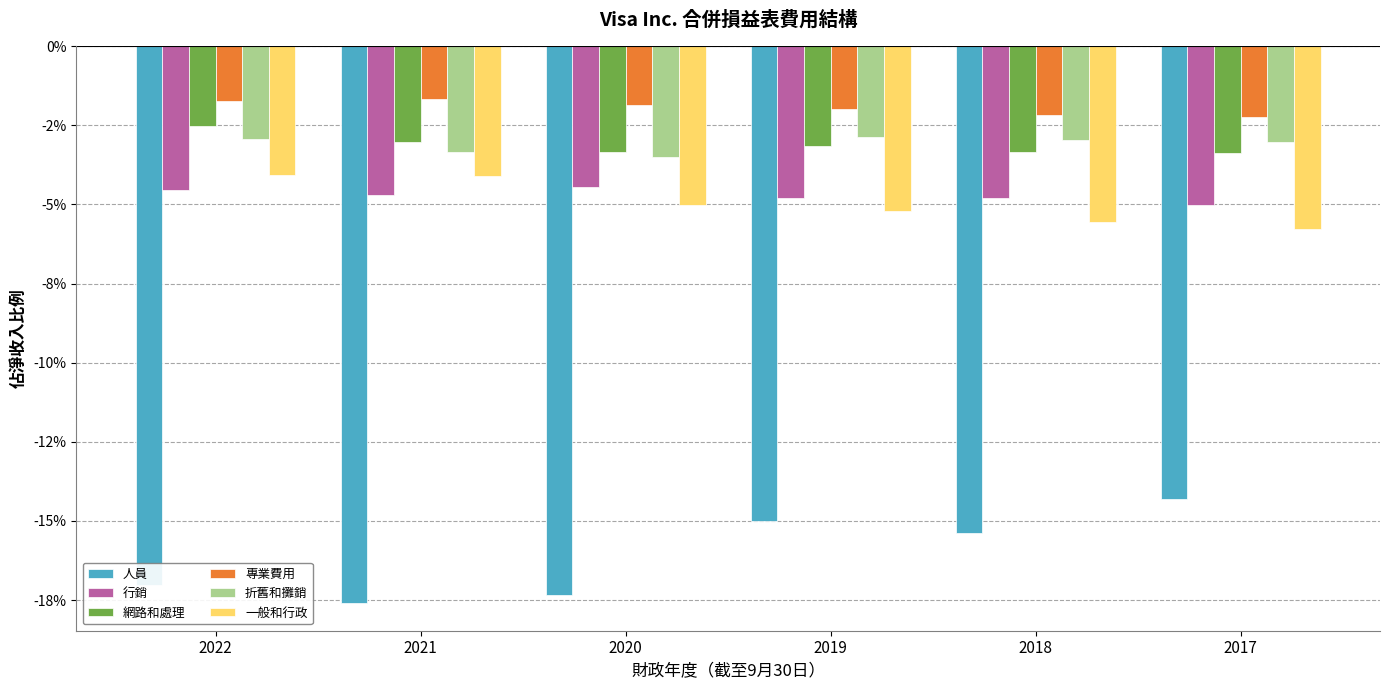

What is the smallest value displayed?

-0.2